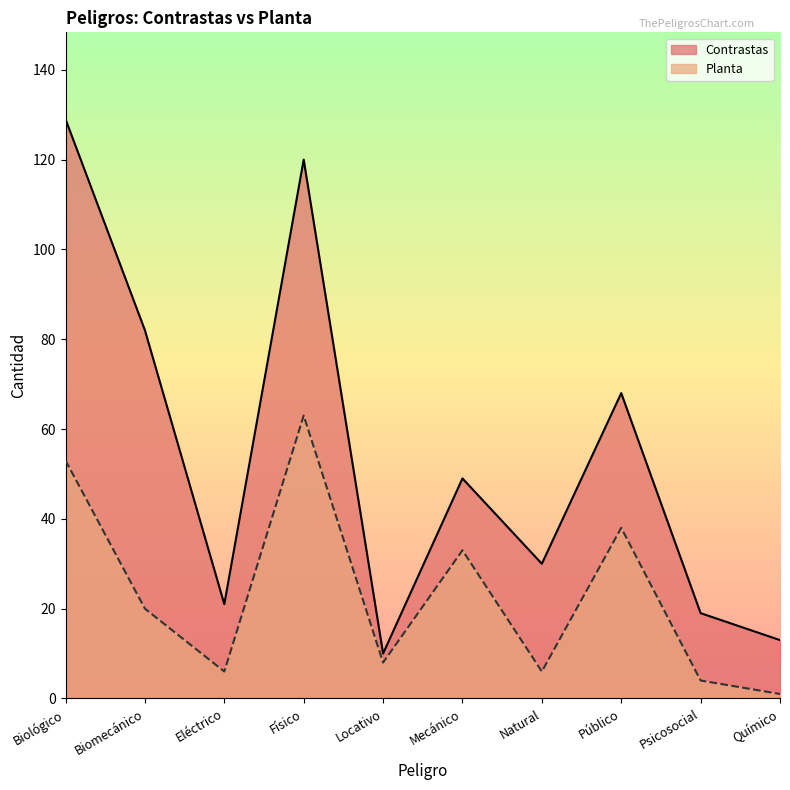

How many data points in Planta are less than 20?

5